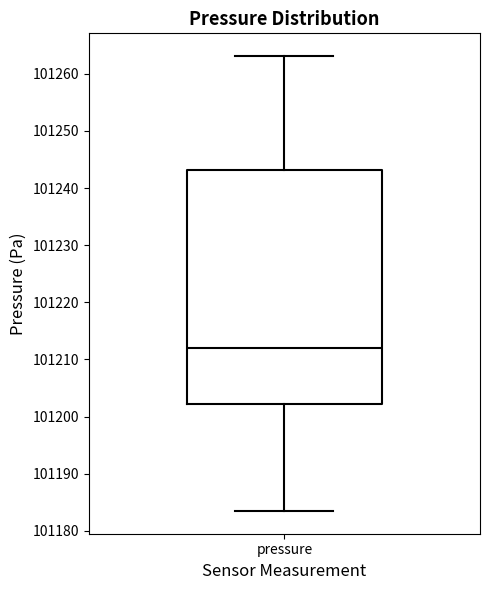

Read this box plot against the y-axis: the position of the median line, the range covered by the box, and the ends of both whiskers. The values are not printed on the chart, so give them approximately, as read against the axis.

median 101212, box 101202 to 101243, whiskers 101183 to 101263